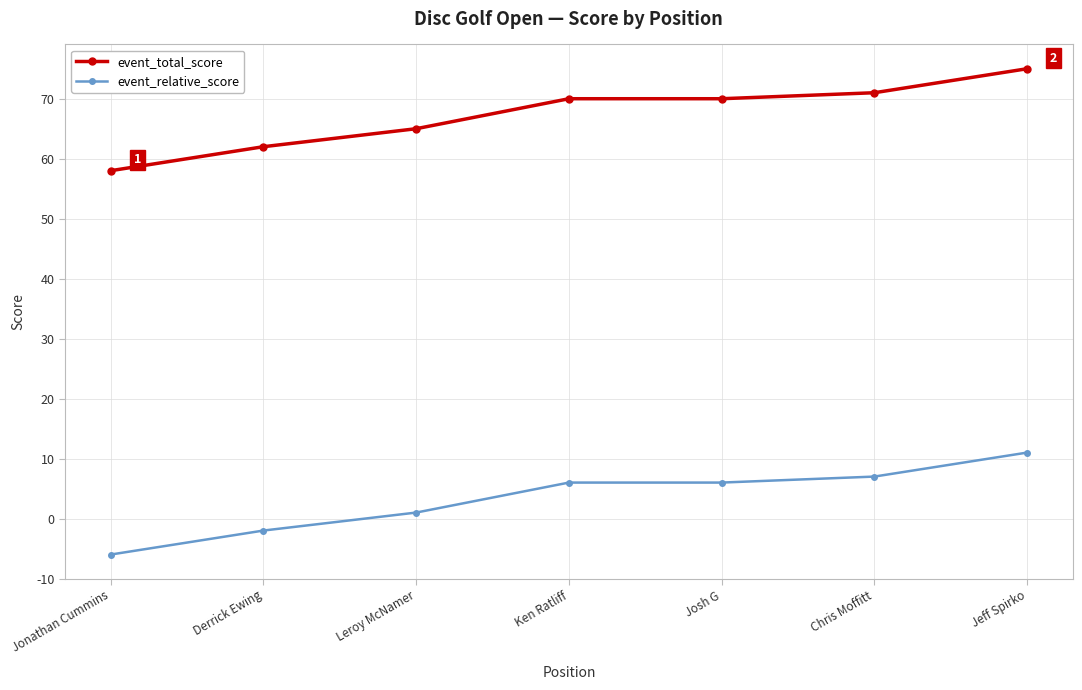

True or false: event_relative_score and event_total_score intersect in this chart.

False